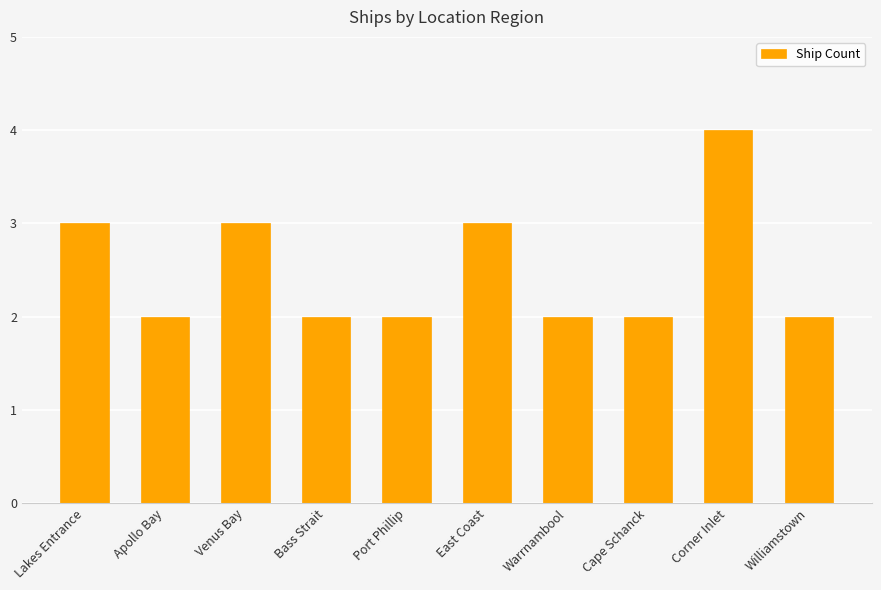

What is the approximate value at East Coast?

3